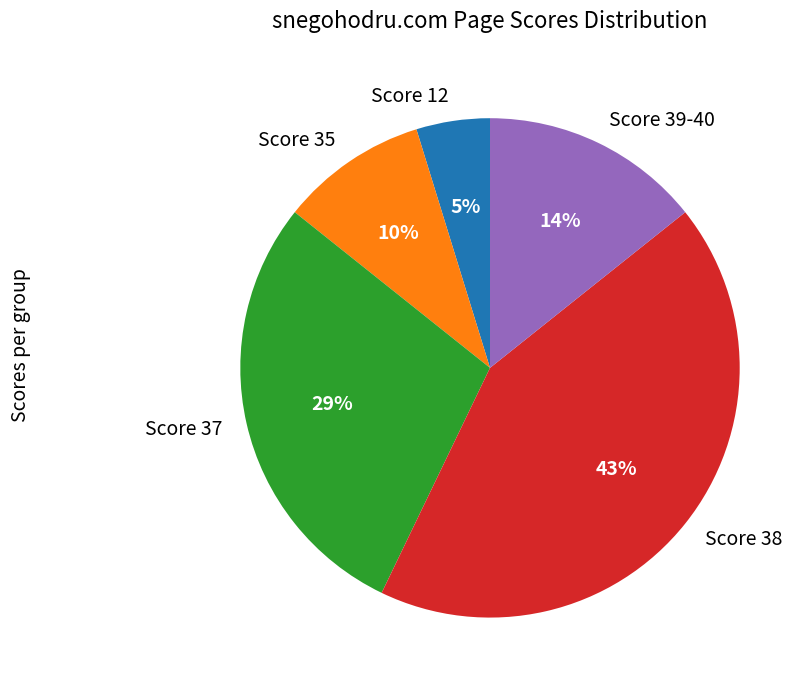

Which slice is the smallest?

Score 12